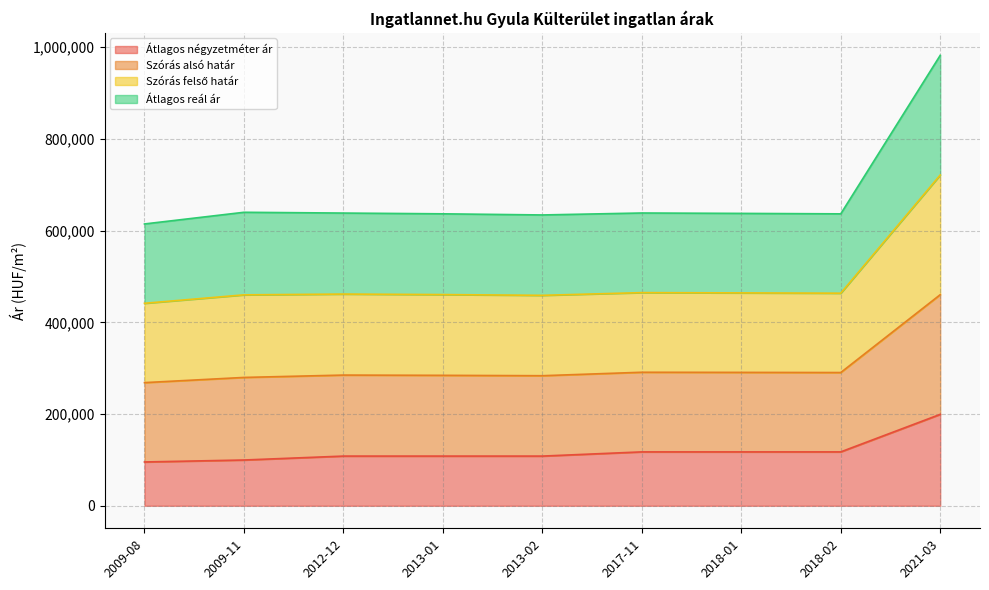

What is the label of the 9th point from the right?

2009-08